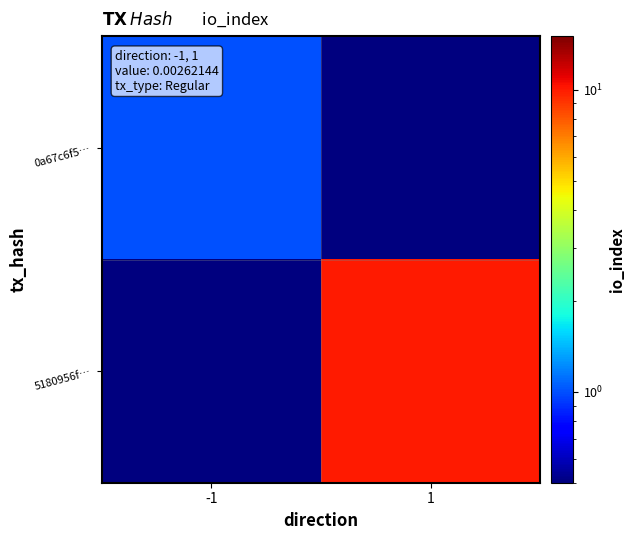

Which label corresponds to the largest value in the chart?

1